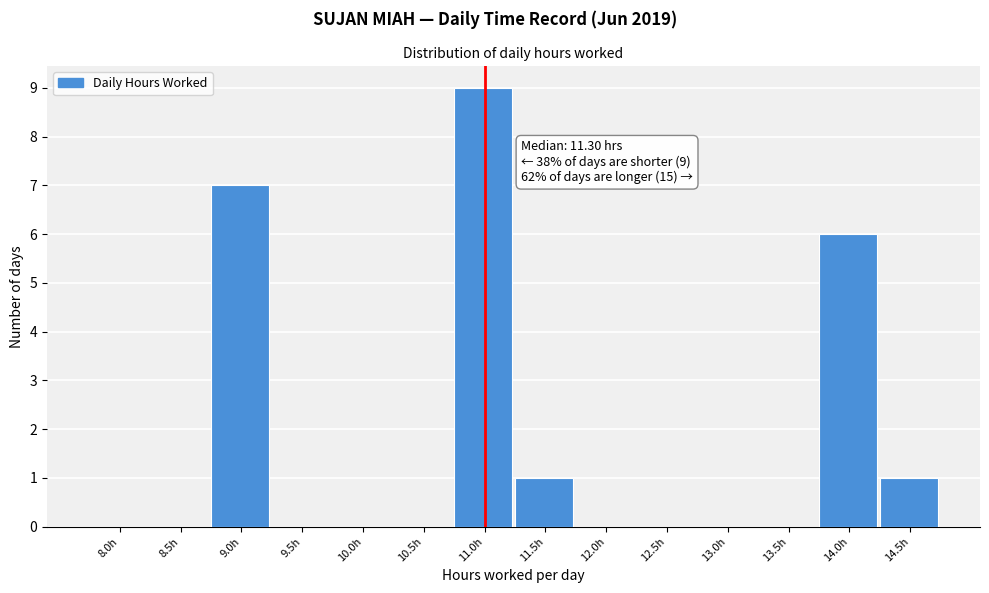

Reading left to right, transcribe all the data shown in this chart.

8.0h=0	8.5h=0	9.0h=7	9.5h=0	10.0h=0	10.5h=0	11.0h=9	11.5h=1	12.0h=0	12.5h=0	13.0h=0	13.5h=0	14.0h=6	14.5h=1